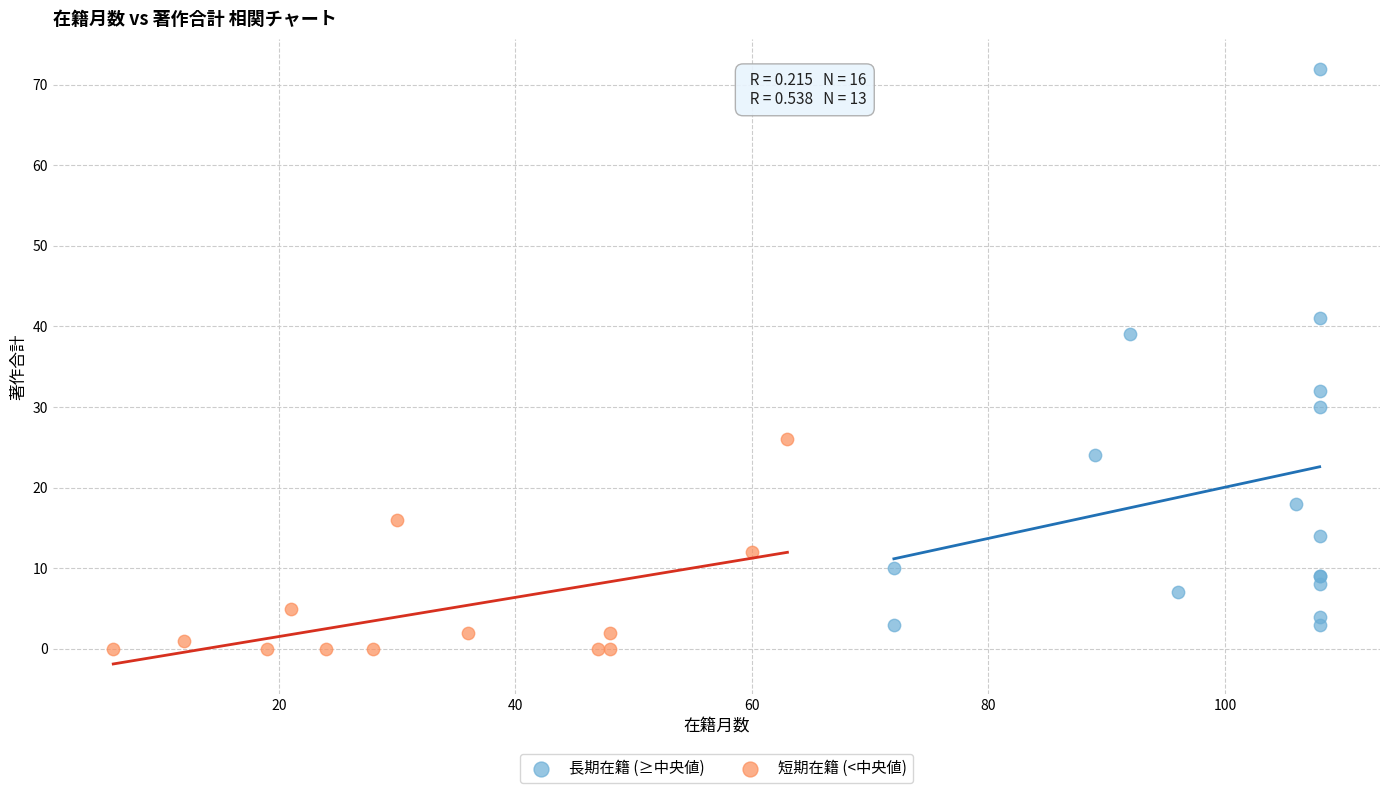

Which series has the largest Y range (max minus min)?

長期在籍 (≥中央値)